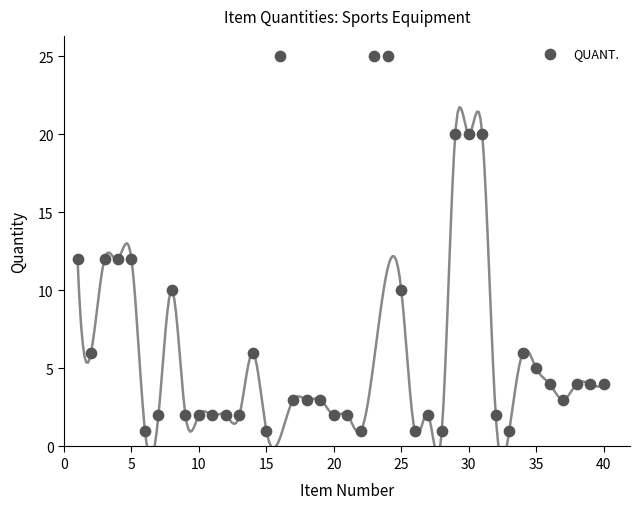

What is the range of Y values (max minus min)?

24